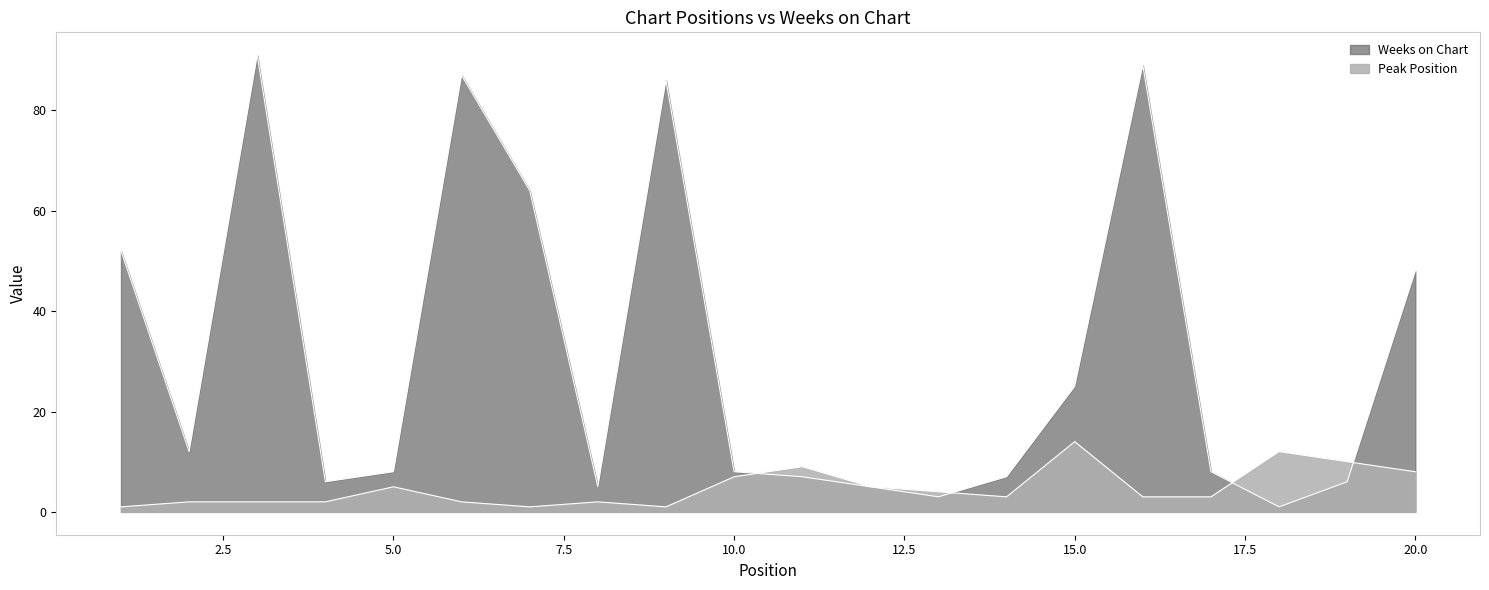

At 9, list the series in order from largest to smallest.

Weeks on Chart, Peak Position